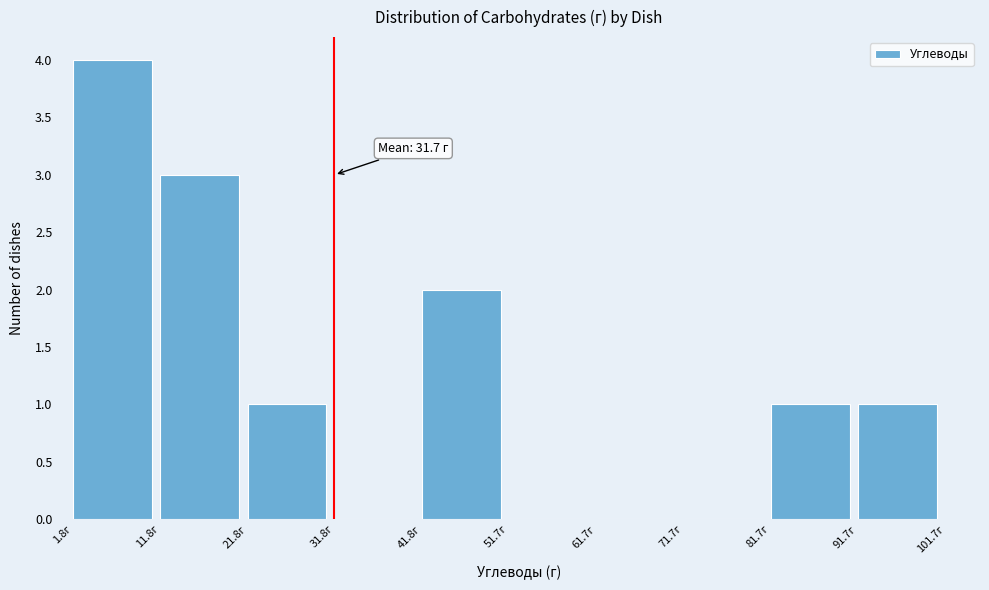

Which range on the x-axis has the tallest bar?

2 to 12